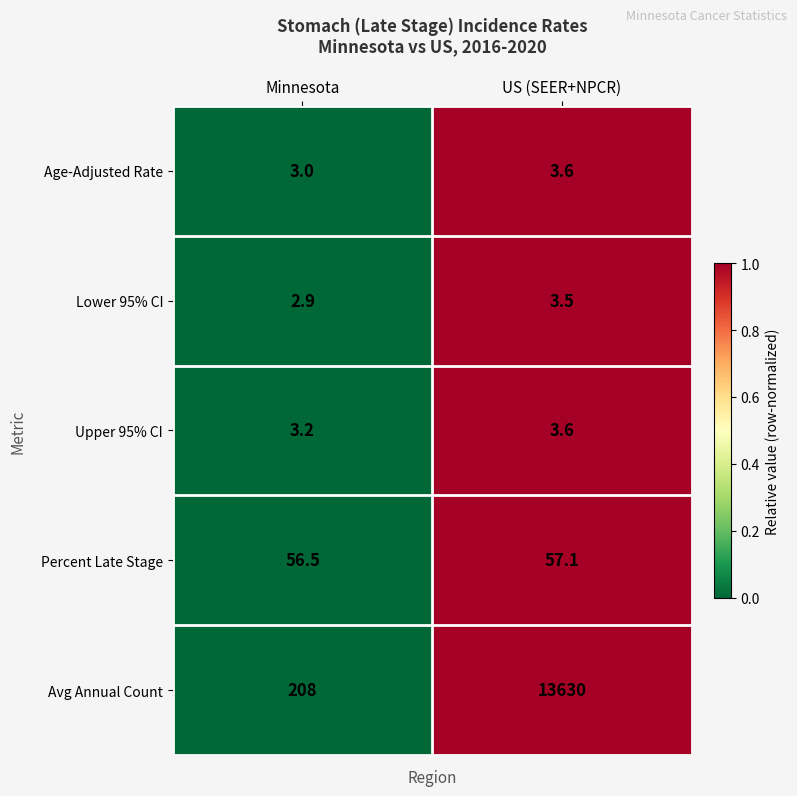

True or false: Age-Adjusted Rate has a value of 3.6 at US (SEER+NPCR).

True